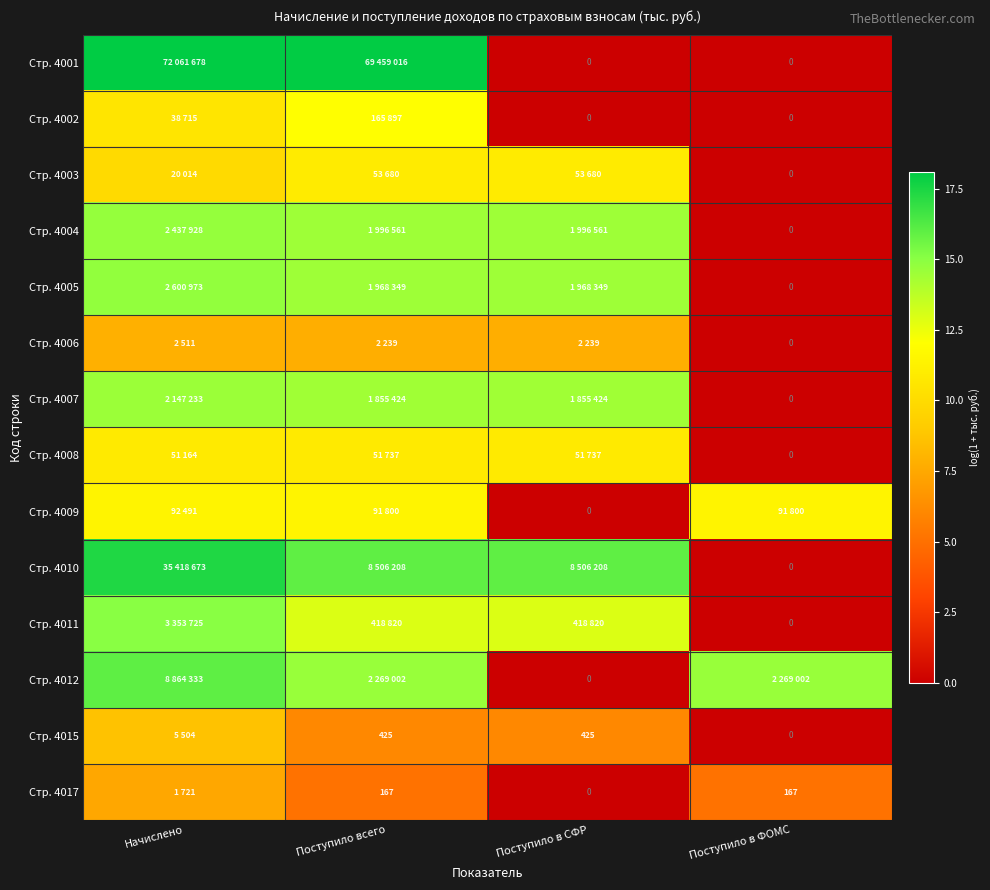

How many data points in Стр. 4009 are above 11?

3